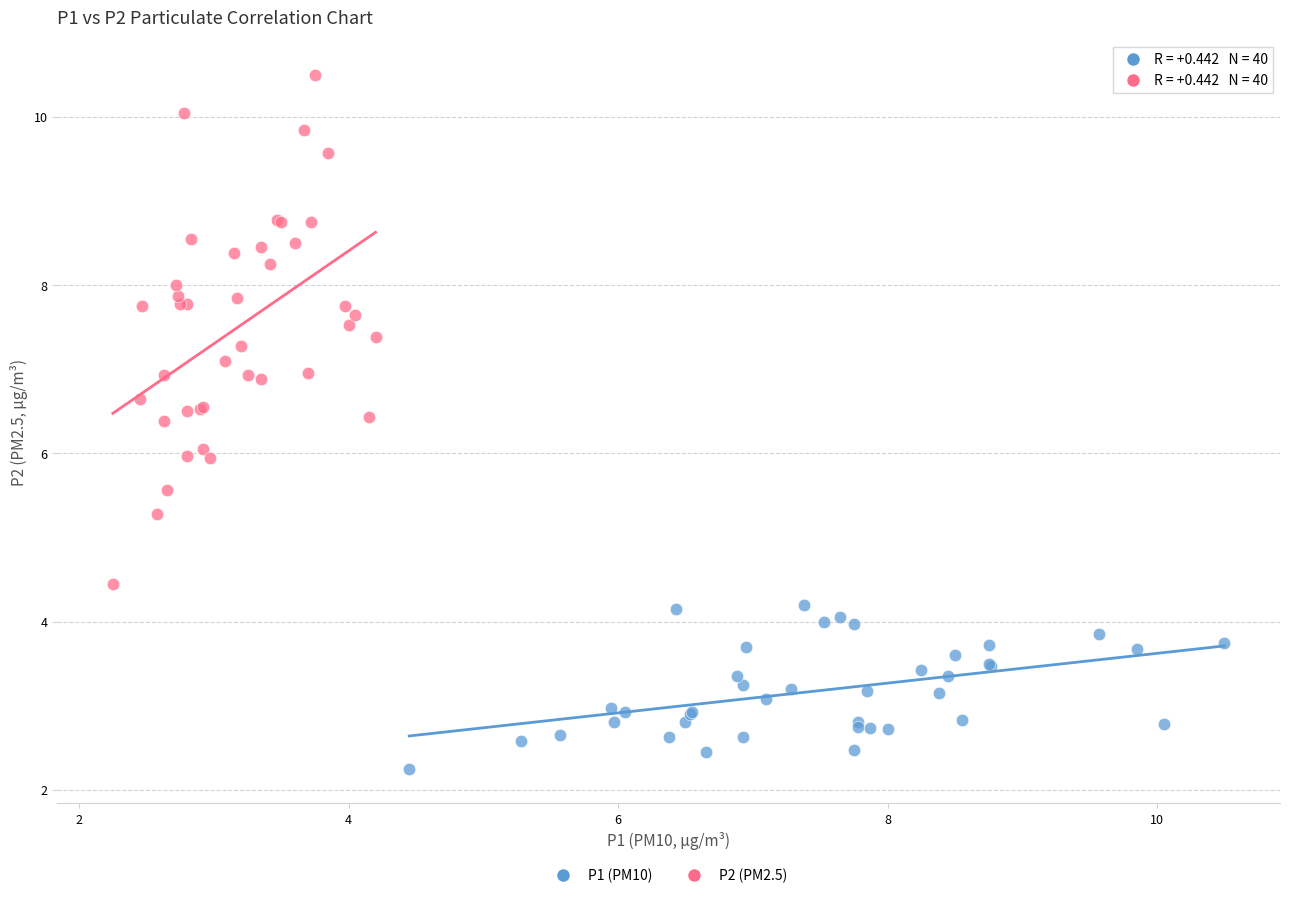

Which series reaches the maximum Y coordinate?

P2 (PM2.5)